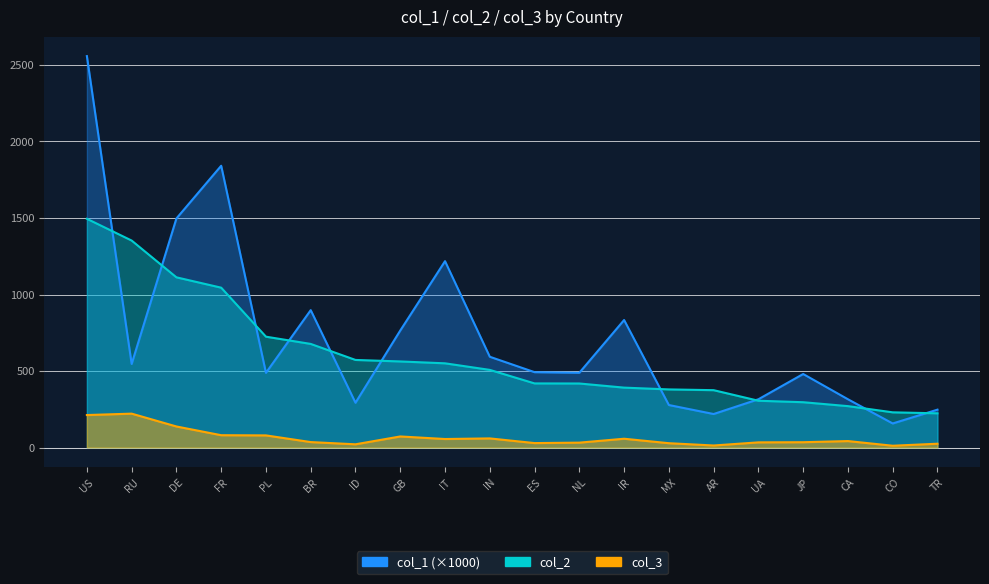

What is the label of the 9th point from the left?

IT